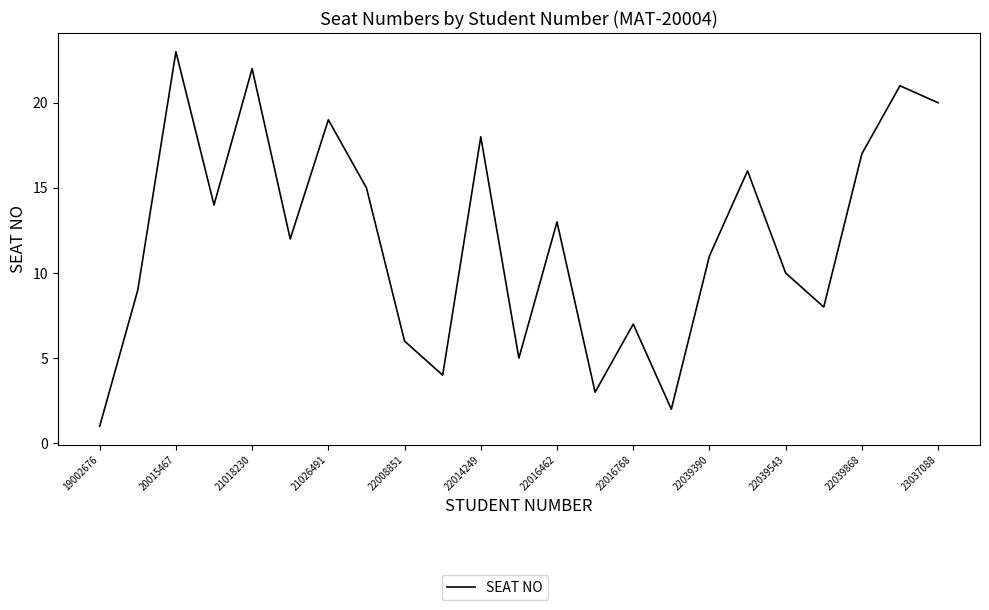

What is the sum of all values?

276